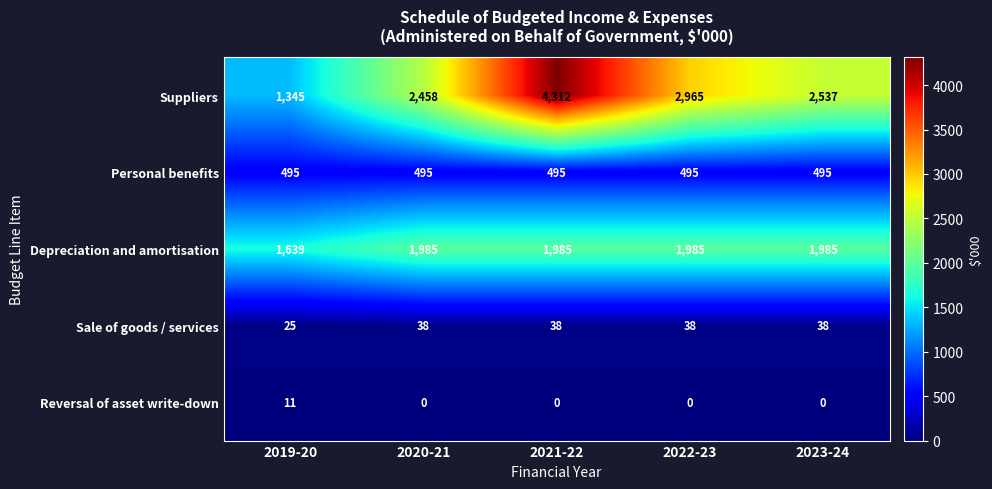

What is the difference between the Reversal of asset write-down values at 2023-24 and 2019-20?

11